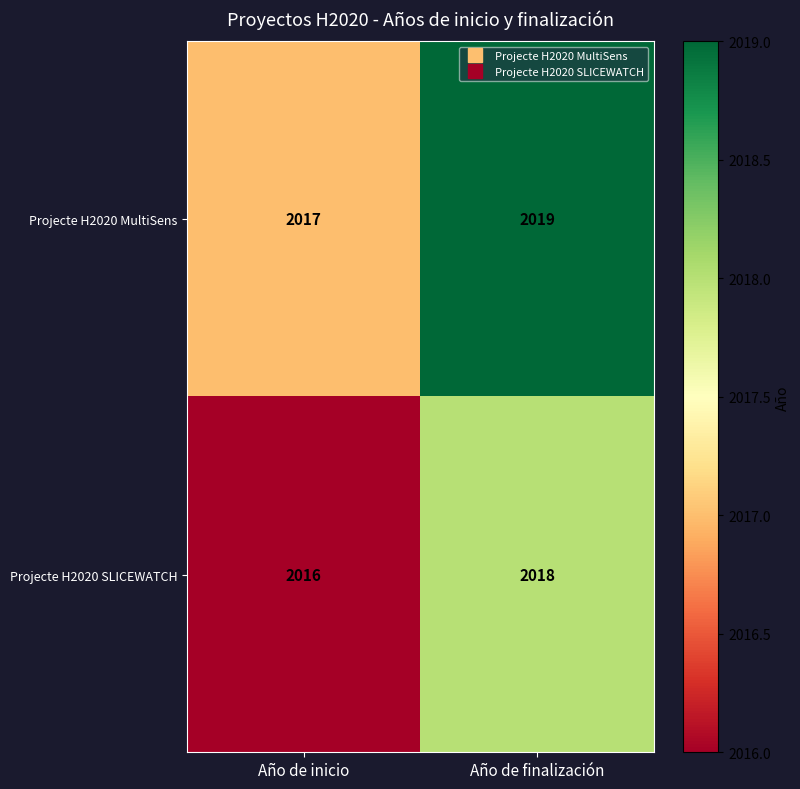

Rank the series by their maximum value, from highest to lowest.

Projecte H2020 MultiSens, Projecte H2020 SLICEWATCH